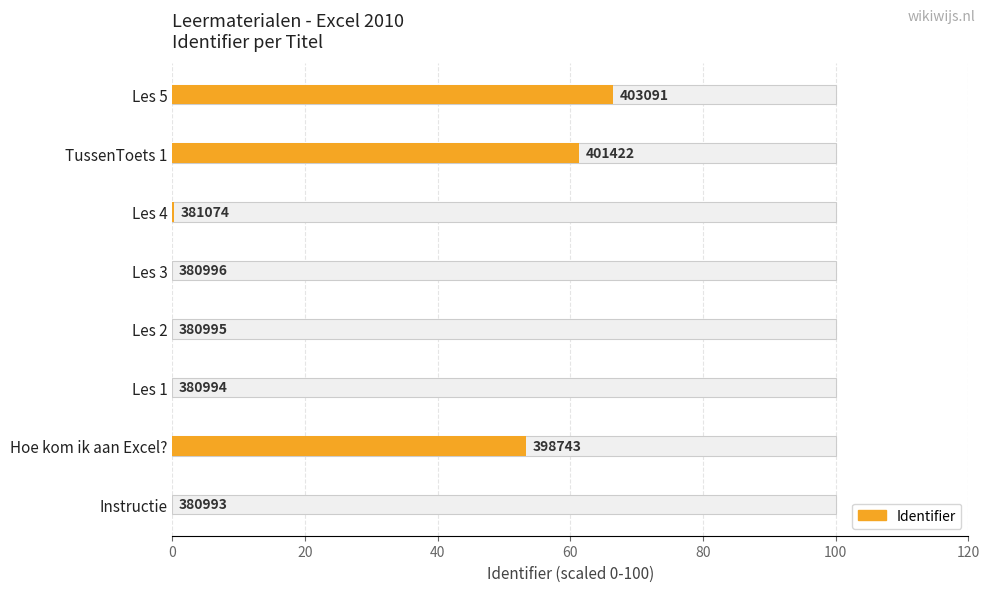

What is the average value?

22.7